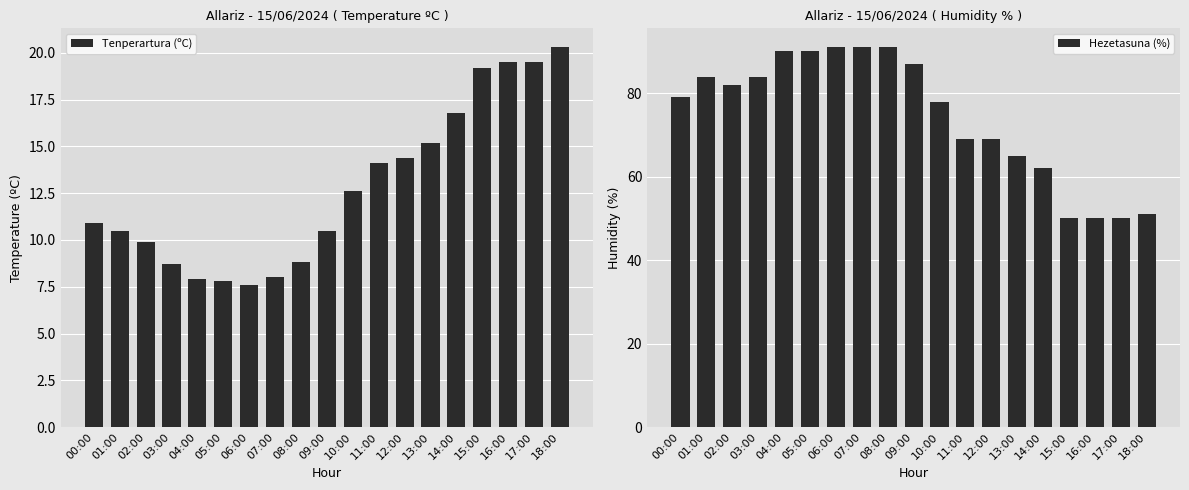

What is the sum of the Hezetasuna (%) values at 08:00 and 18:00?

142